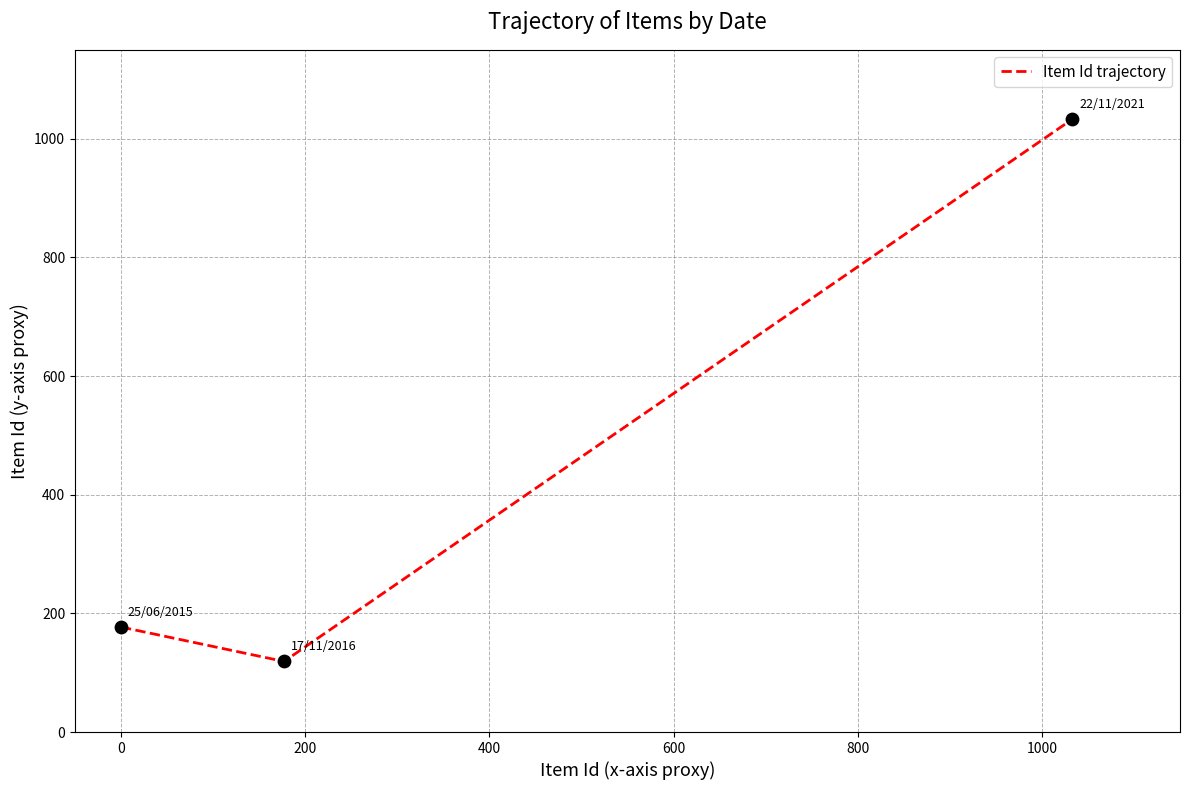

What is the smallest value displayed?

119